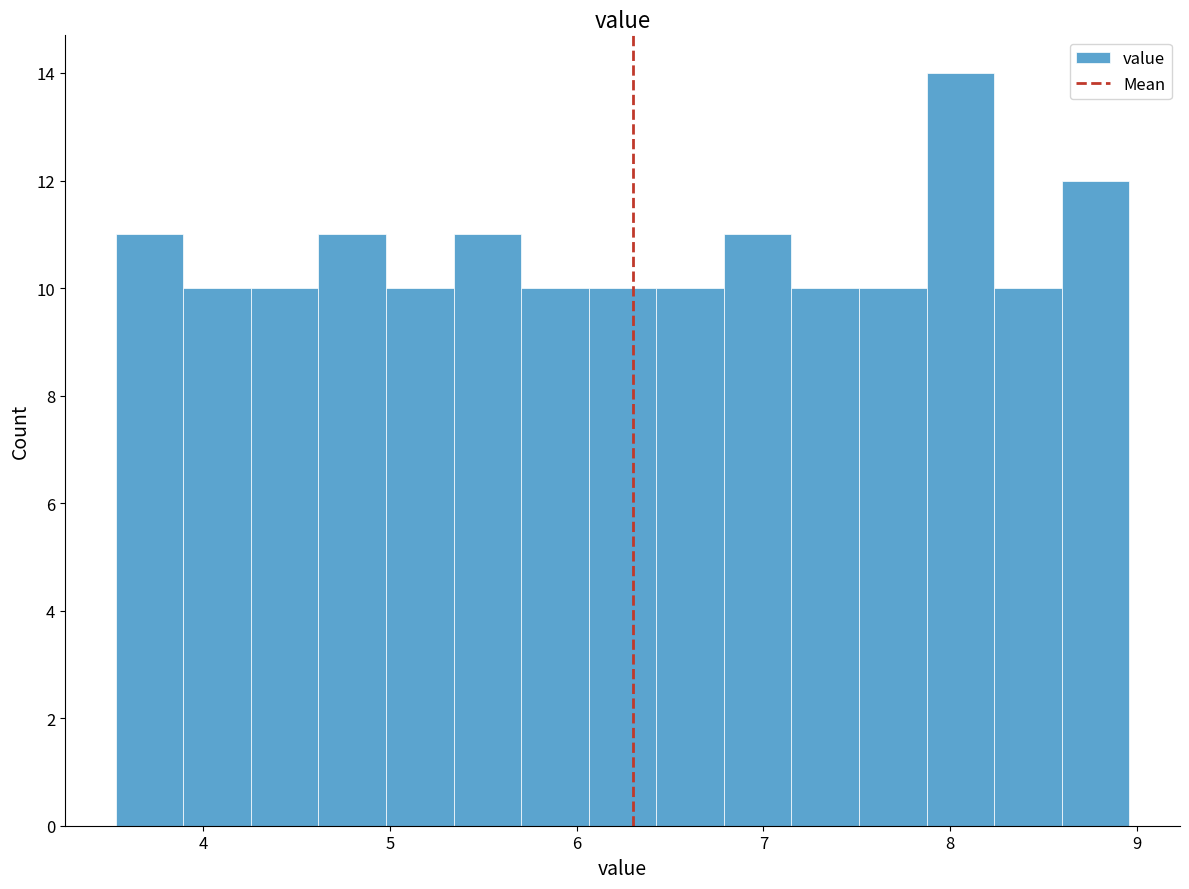

Read against the x-axis, roughly where is the centre of the tallest bar?

8.1